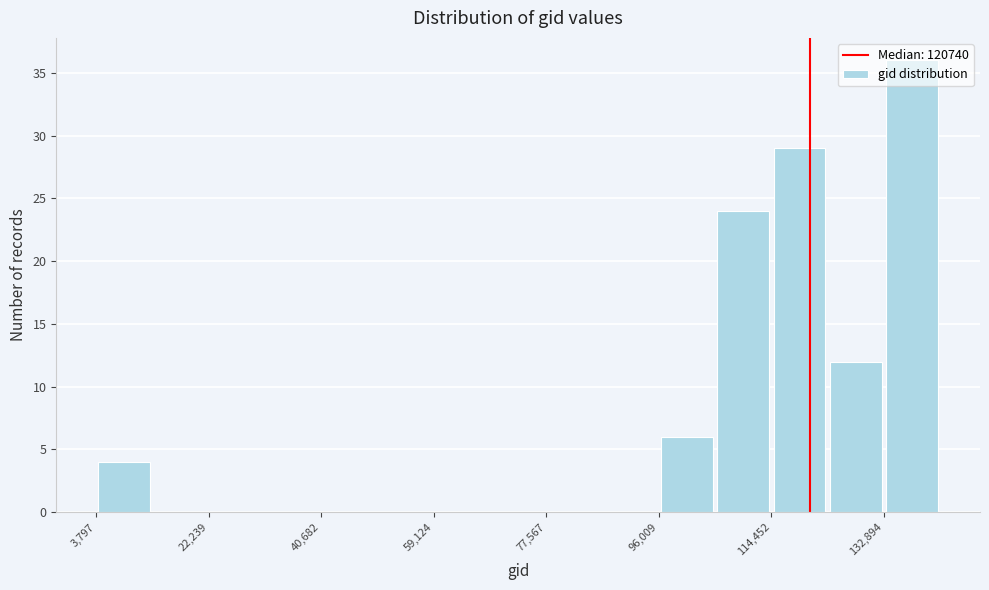

Reading left to right, list every bar in this chart as the range it spans on the x-axis followed by its height. Neither the bar edges nor the heights are printed on the chart, so give them approximately, as read against the axes.

4000 to 14000: 4
14000 to 22000: 0
22000 to 32000: 0
32000 to 40000: 0
40000 to 50000: 0
50000 to 60000: 0
60000 to 68000: 0
68000 to 78000: 0
78000 to 86000: 0
86000 to 96000: 0
96000 to 106000: 6
106000 to 114000: 24
114000 to 124000: 29
124000 to 132000: 12
132000 to 142000: 36